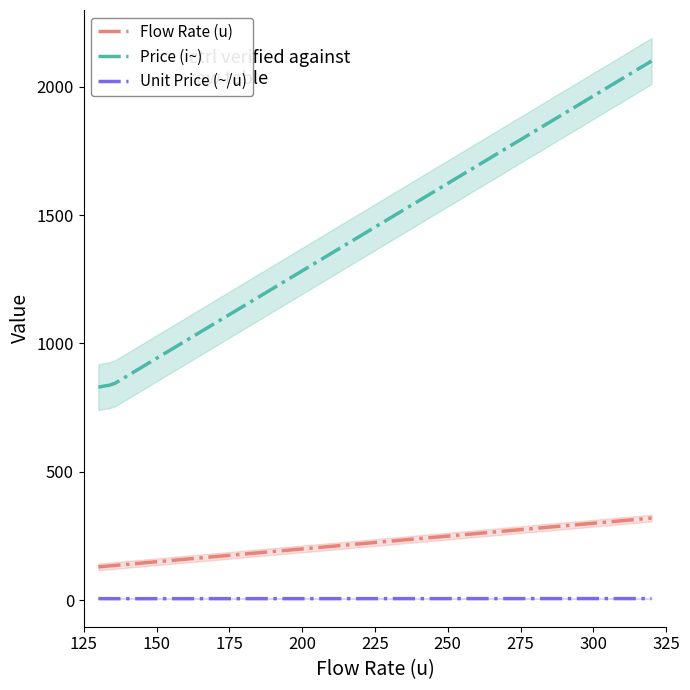

At how many categories does at least one series exceed 1118?

1